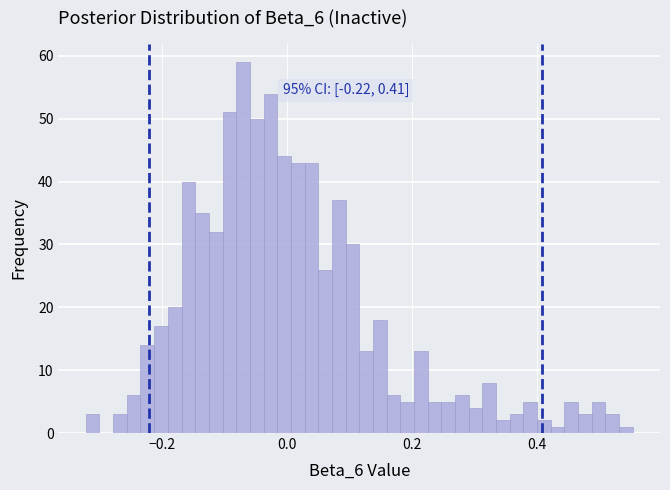

Around what value on the x-axis is the tallest bar? Give the approximate position of its centre, as read against the axis.

-0.08